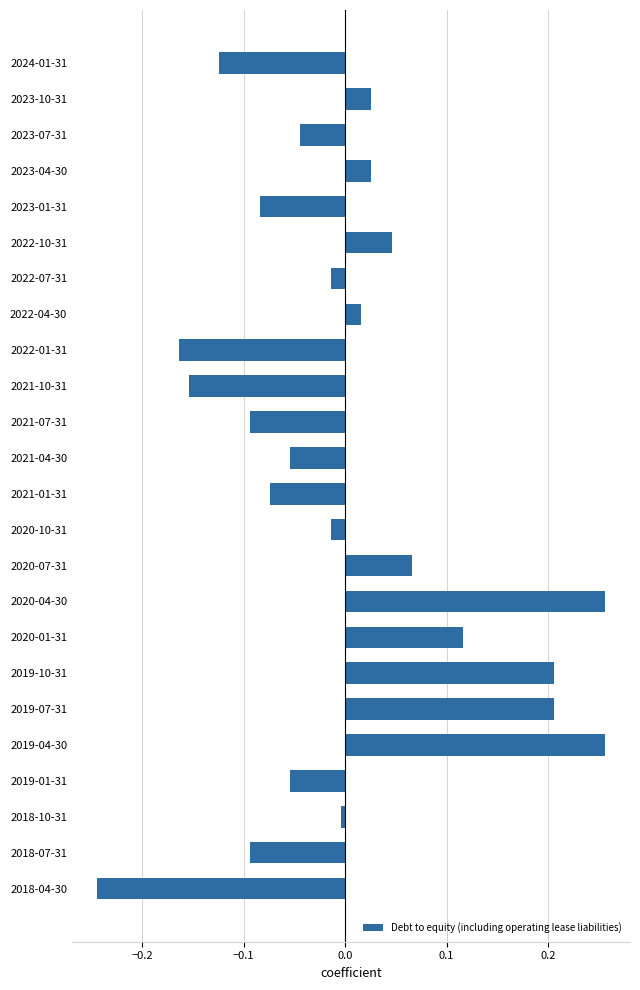

Count the number of values greater than 0.

10